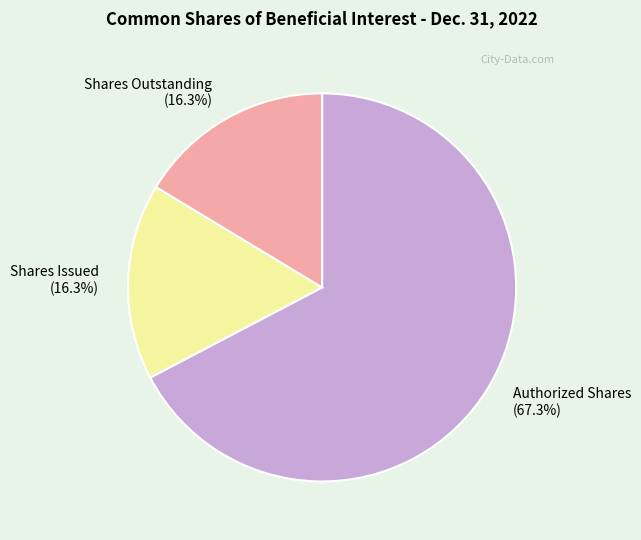

Does Shares Outstanding account for over 50% of the chart?

No